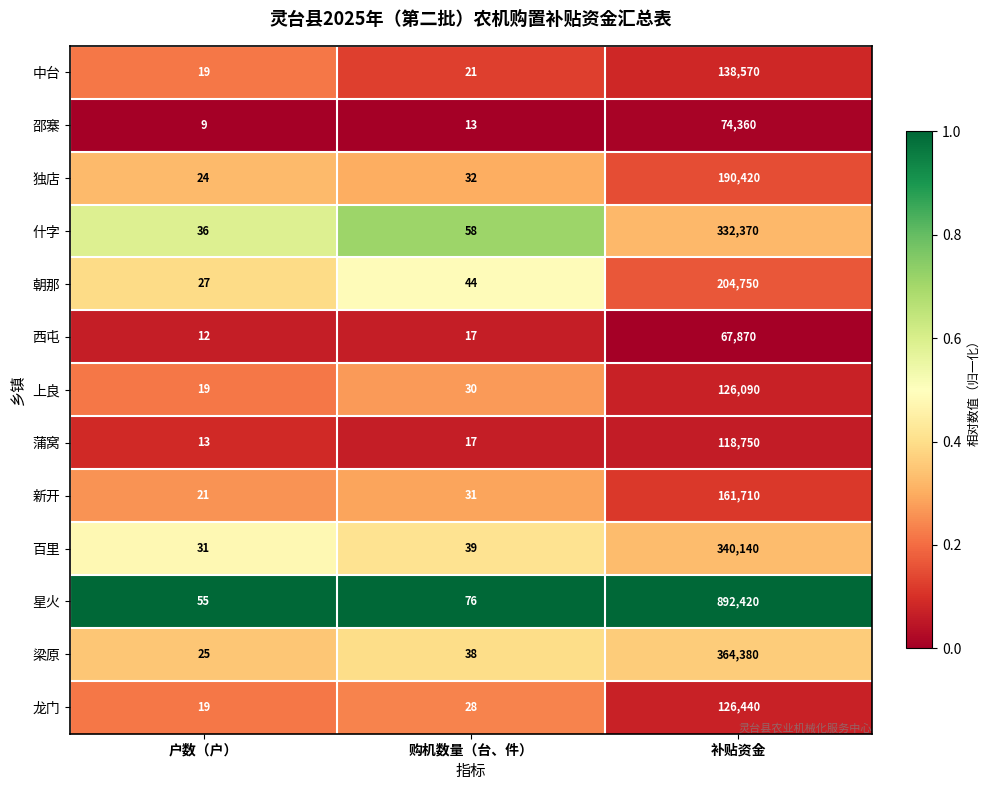

What is the sum of the 蒲窝 values at 补贴资金 and 户数（户）?

118763